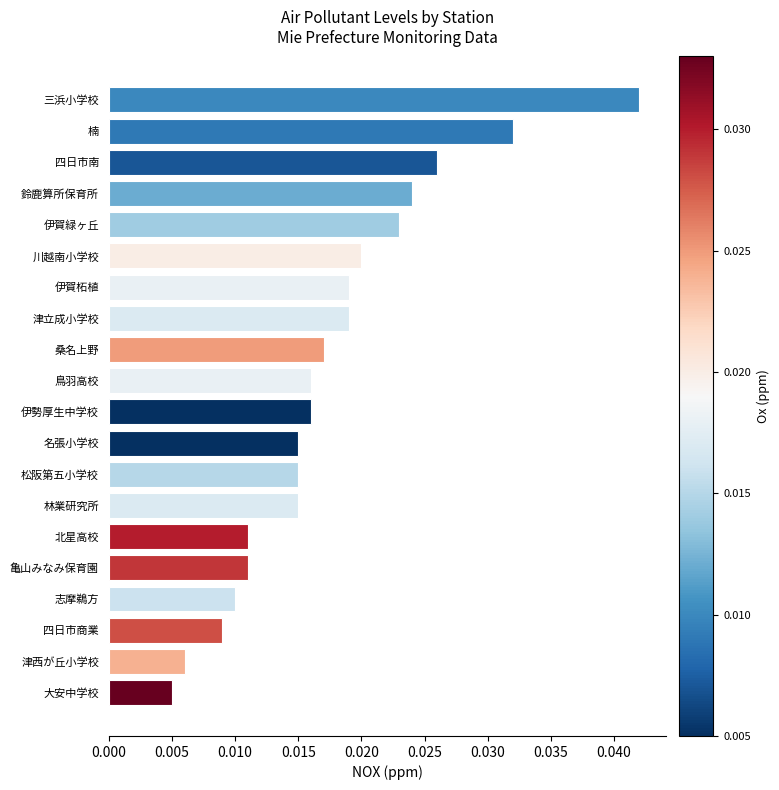

Count the values in the range 0 to 1.

20